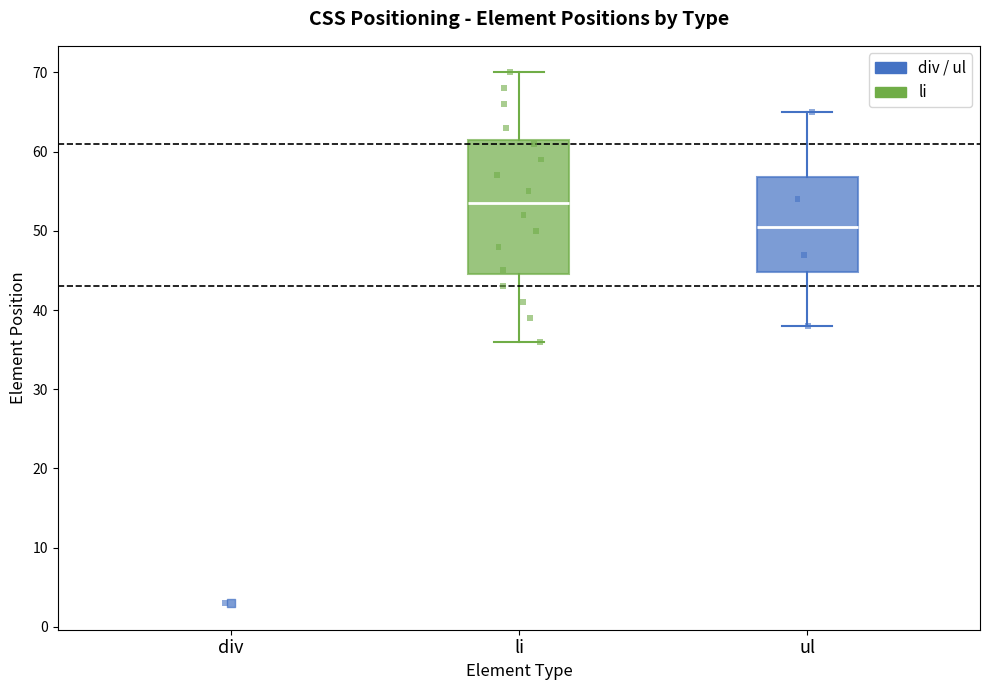

Which box's median line is the lowest?

ul